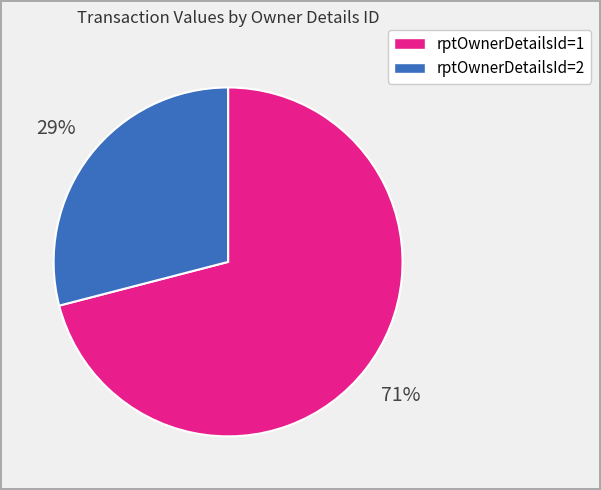

Does any single category account for the majority?

Yes